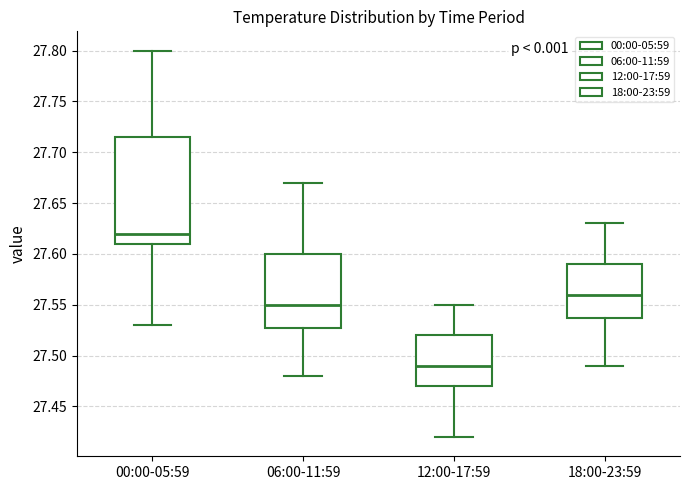

Reading left to right, transcribe this box plot: for each box, give where its median line is, the range the box spans, and where its two whiskers end, as read against the y-axis. The values are not printed on the chart, so give them approximately, as read against the axis.

00:00-05:59: median 27.620, box 27.610 to 27.715, whiskers 27.530 to 27.800
06:00-11:59: median 27.550, box 27.530 to 27.600, whiskers 27.480 to 27.670
12:00-17:59: median 27.490, box 27.470 to 27.520, whiskers 27.420 to 27.550
18:00-23:59: median 27.560, box 27.540 to 27.590, whiskers 27.490 to 27.630